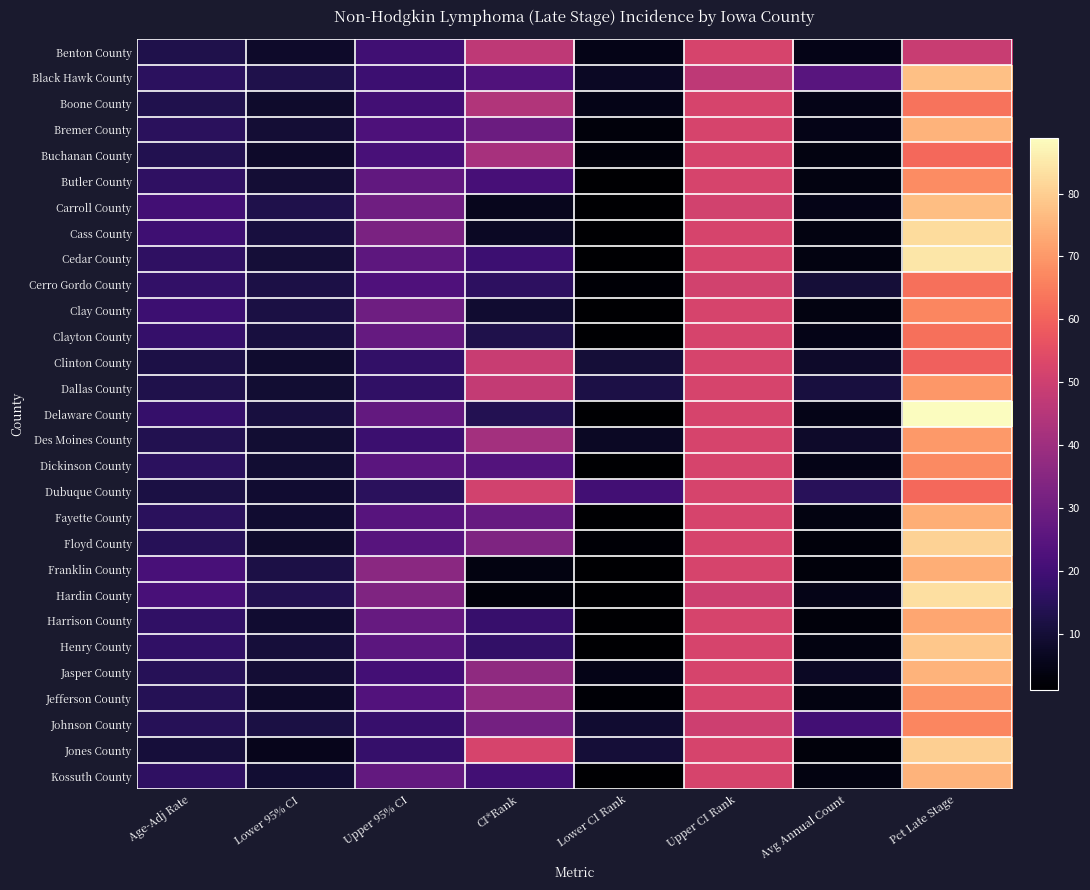

Between Upper 95% CI and CI*Rank, which series saw the biggest shift?

Dubuque County